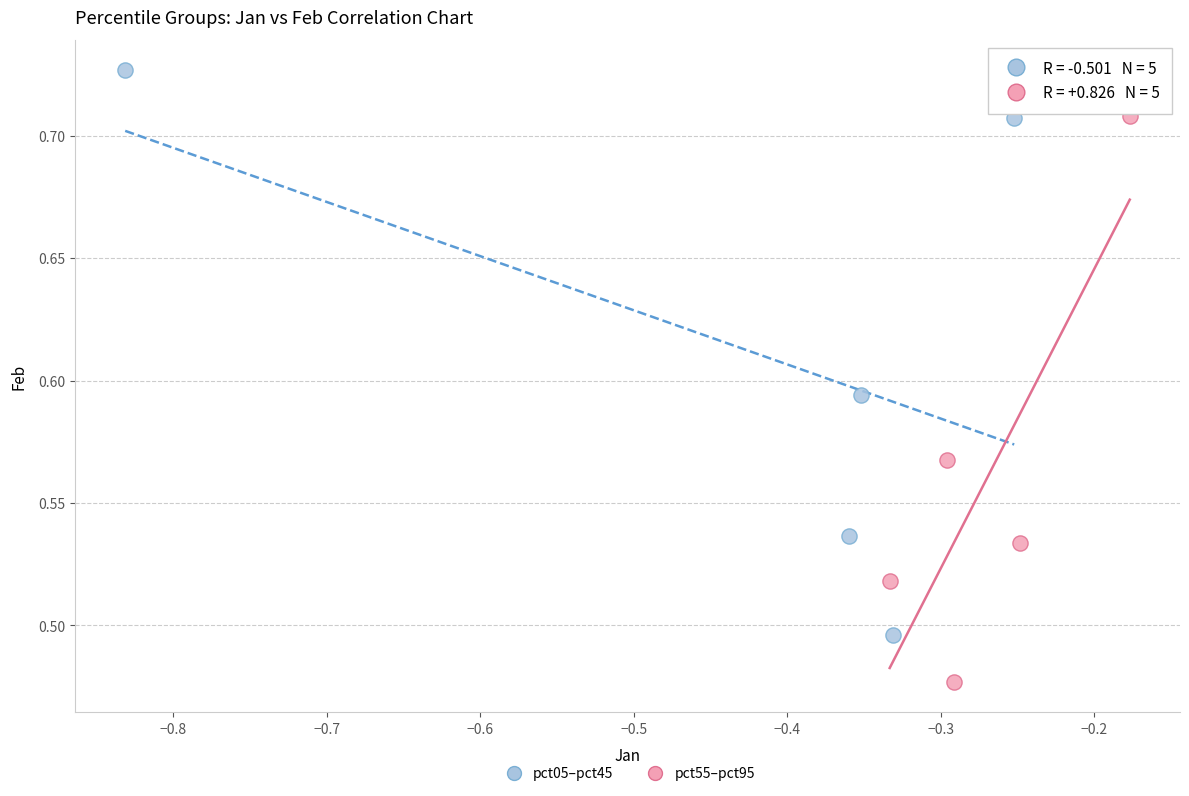

Which series reaches the minimum Y coordinate?

pct55–pct95